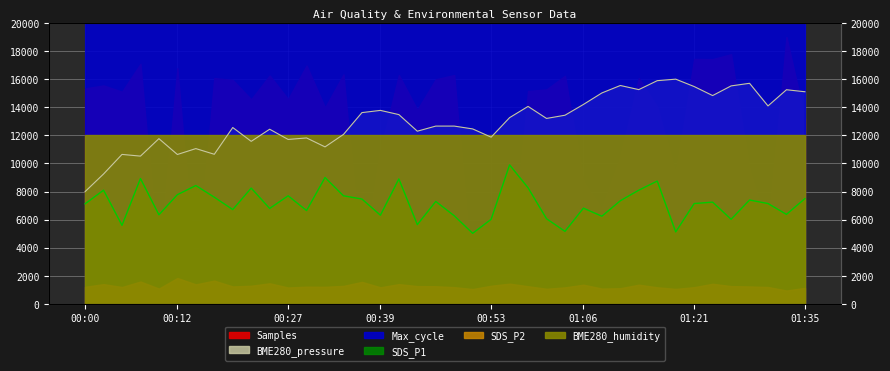

The SDS_P1 series shows 7150.0 at 01:31. True or false?

True